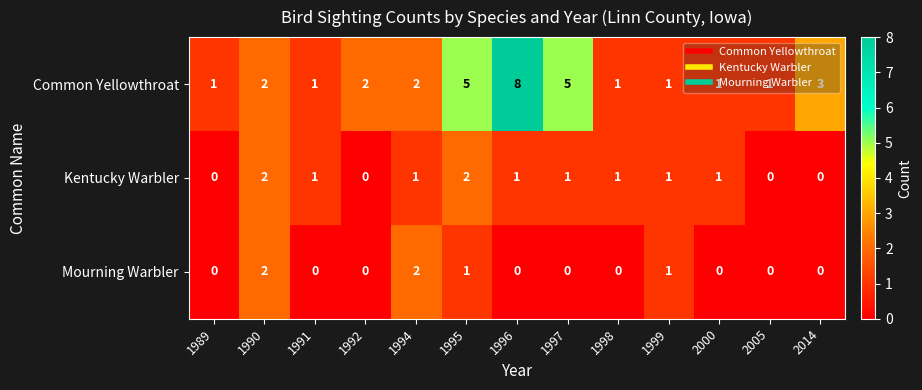

True or false: Mourning Warbler has a value of -1 at 1991.

False